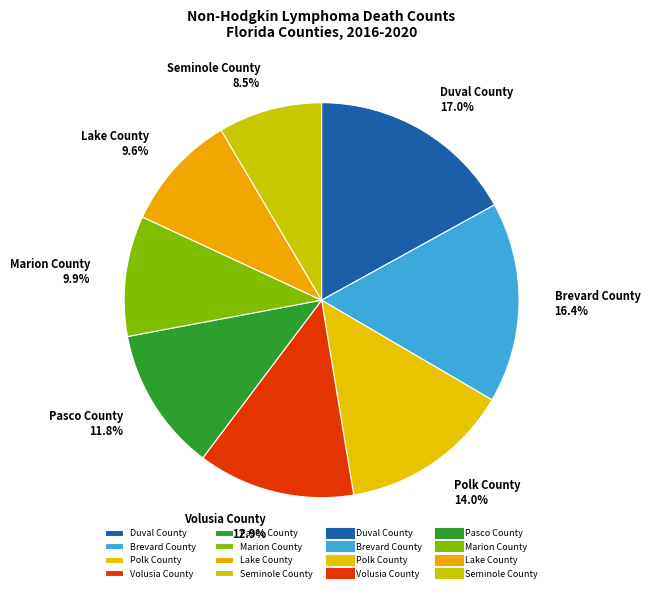

What is the total percentage of Volusia County and Brevard County?

29.3%